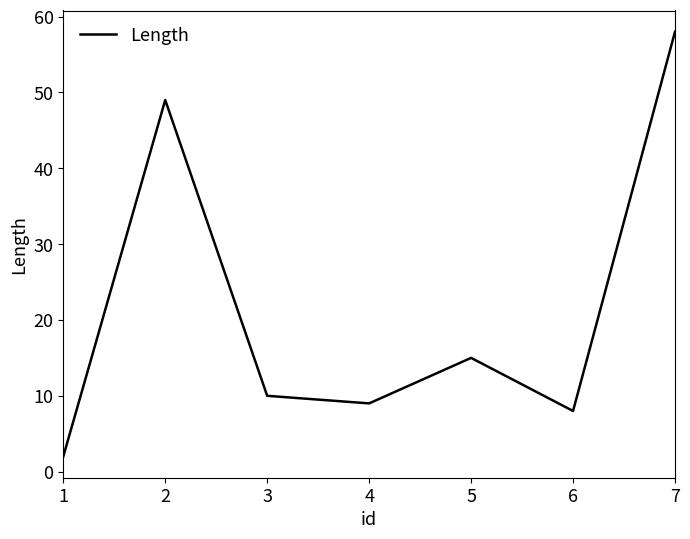

Rank the categories by value from highest to lowest.

7, 2, 5, 3, 4, 6, 1